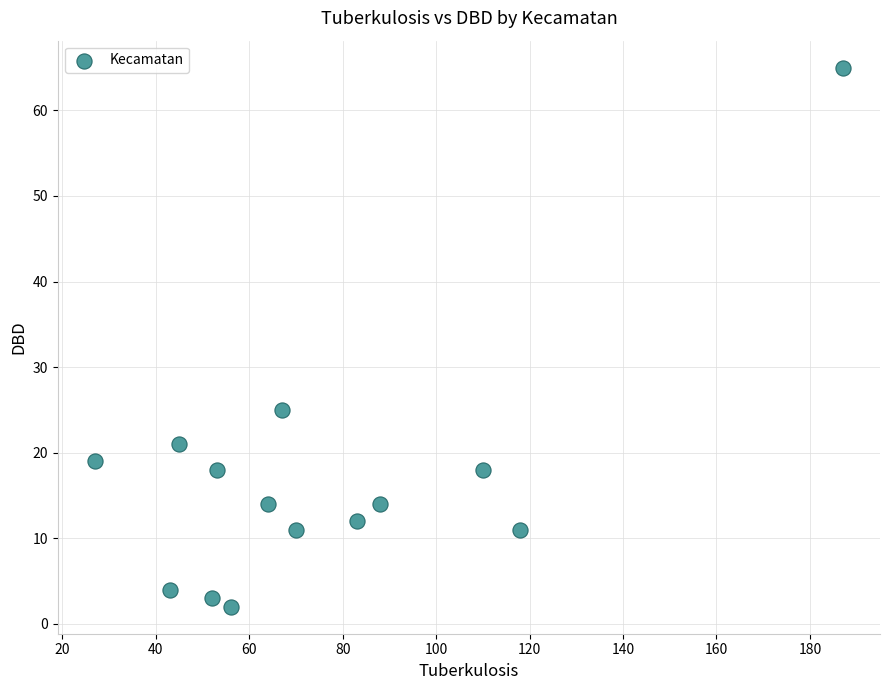

What Y value in the scatter plot is closest to 33?

25